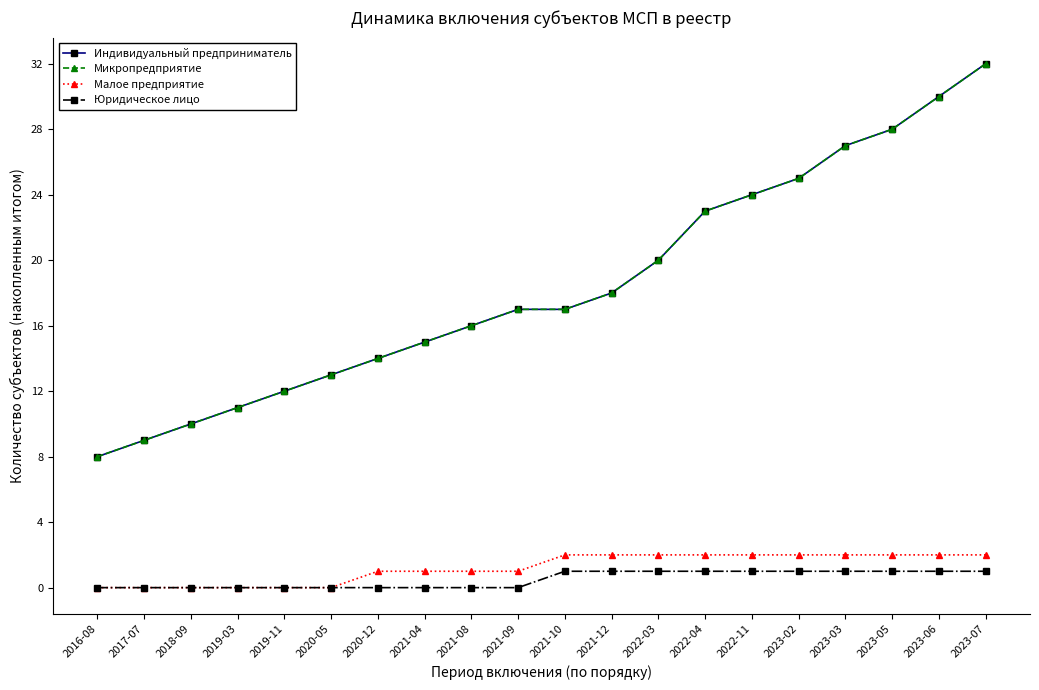

Where is Малое предприятие nearest to the value 1?

2020-12